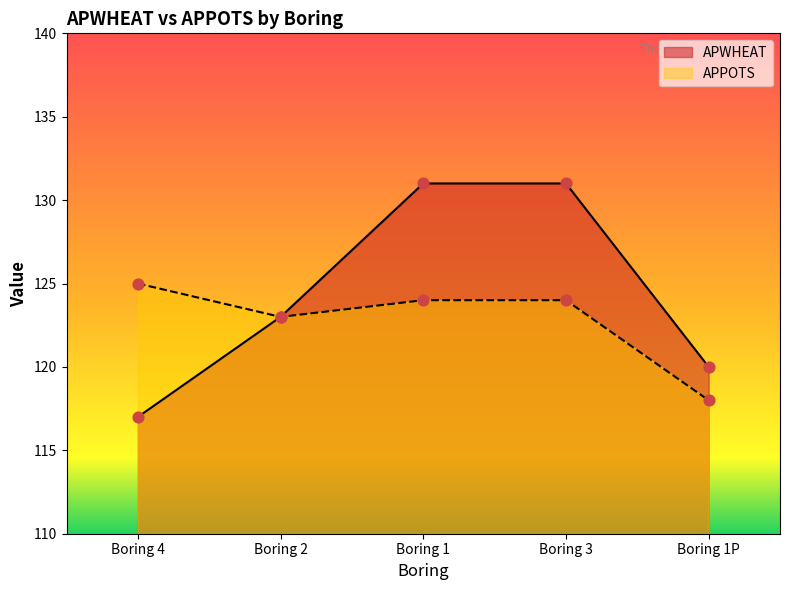

What are all the series names shown in the legend?

APWHEAT, APPOTS